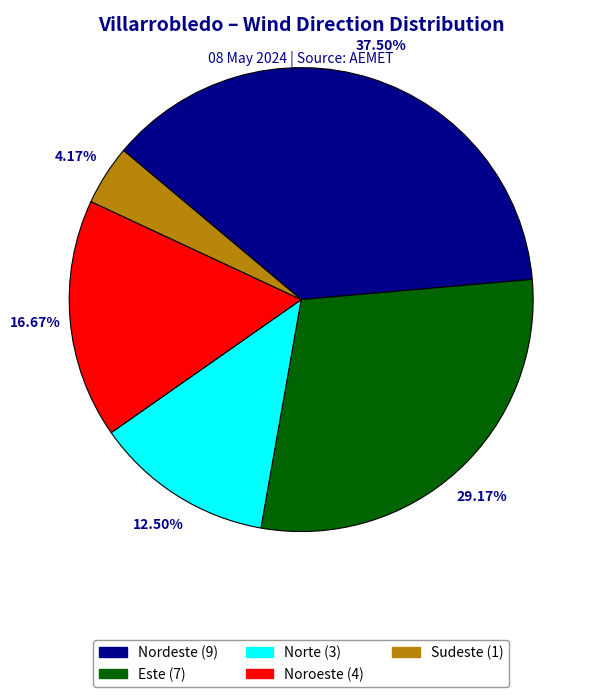

Does Este account for over 50% of the chart?

No